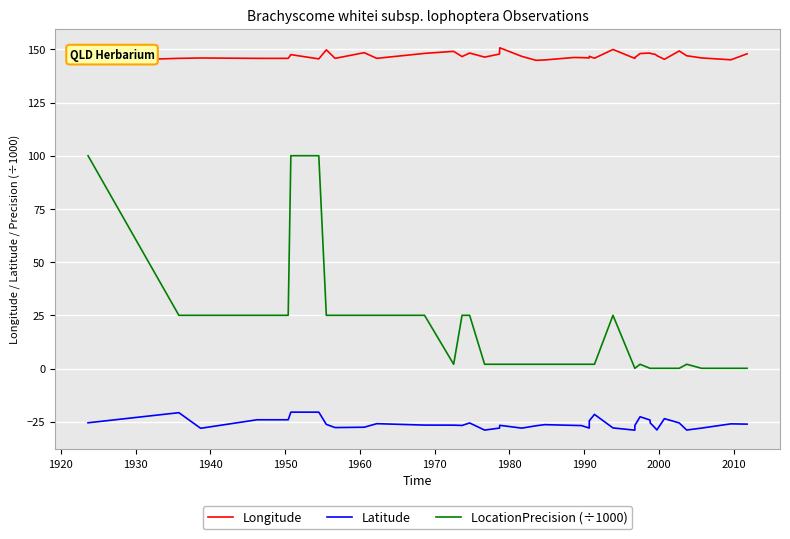

What is the difference between the second highest and minimum values in the LocationPrecision (÷1000) series?

99.9